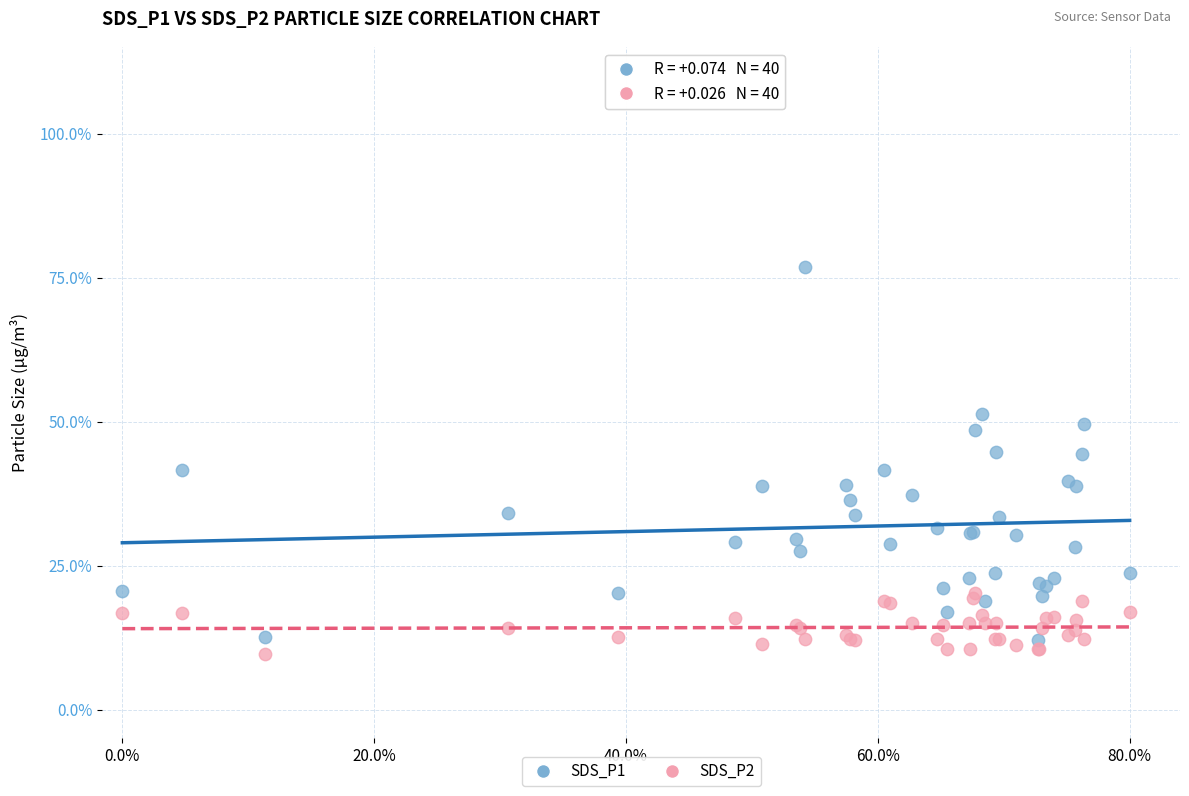

What are all the series names shown in the legend?

SDS_P1, SDS_P2